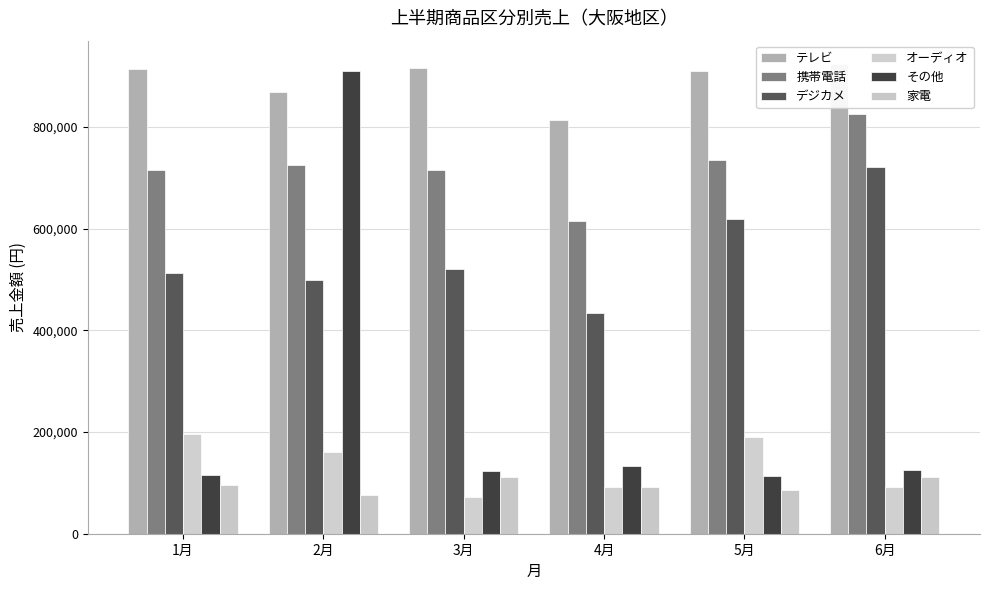

What is the lowest value of the 携帯電話 series?

615360